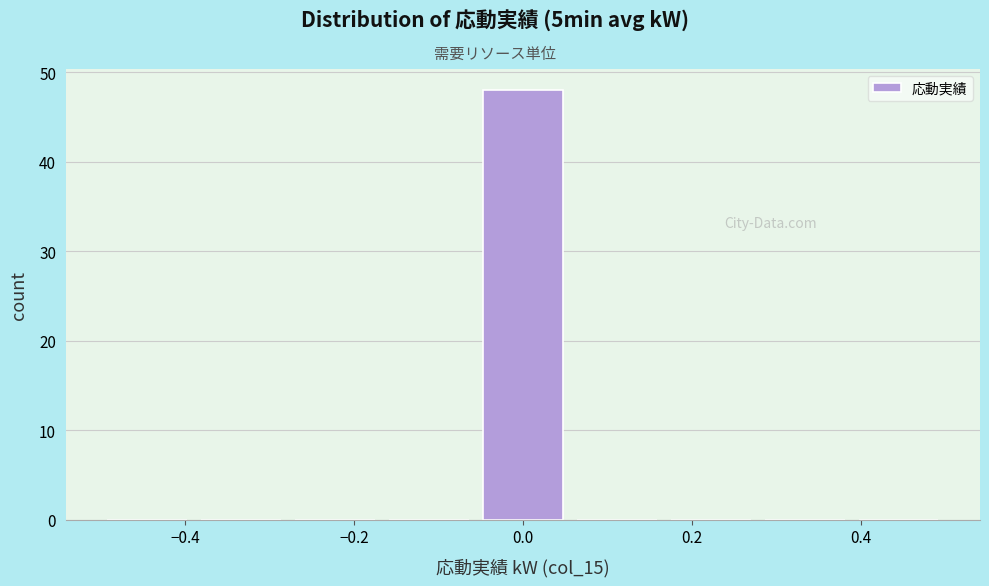

Which range on the x-axis has the tallest bar?

-0.06 to 0.06